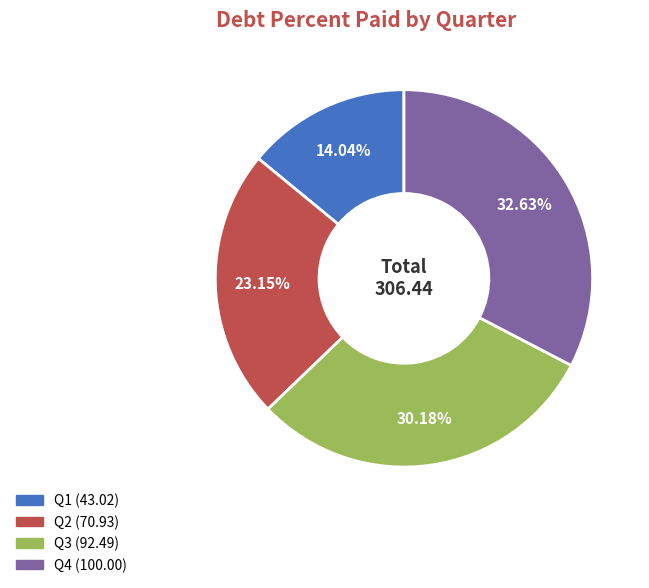

Is there a majority slice in this chart?

No